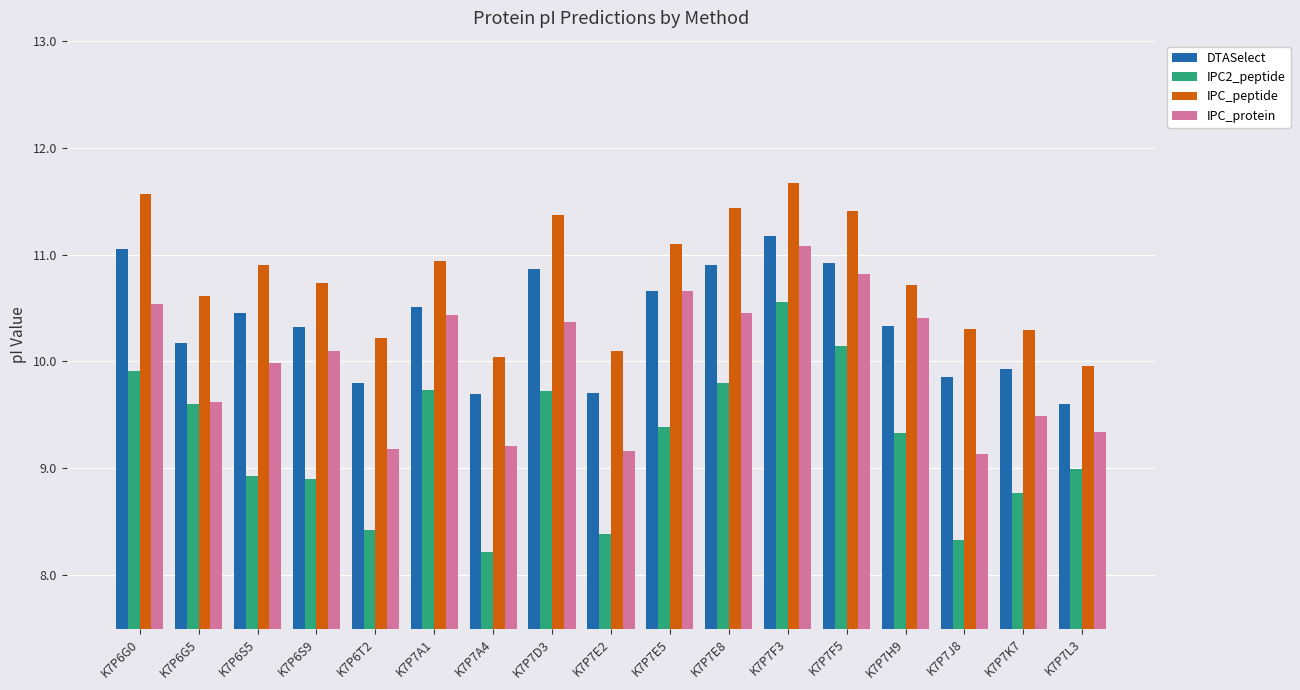

Which series has the largest total across all categories?

IPC_peptide